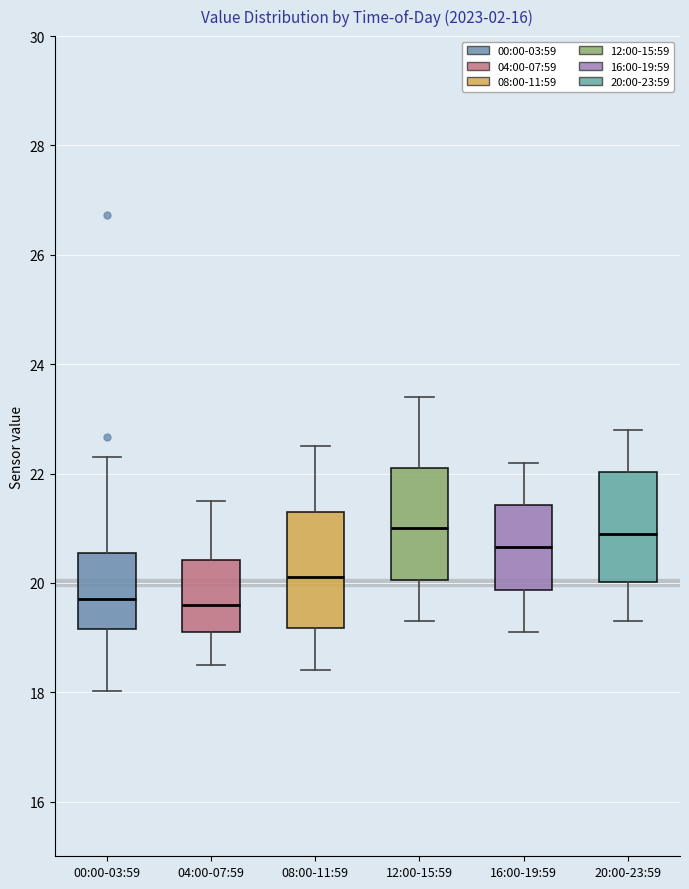

Where does the lower whisker of the box for 00:00-03:59 end on the y-axis? The values are not printed on the chart, so give them approximately, as read against the axis.

18.0